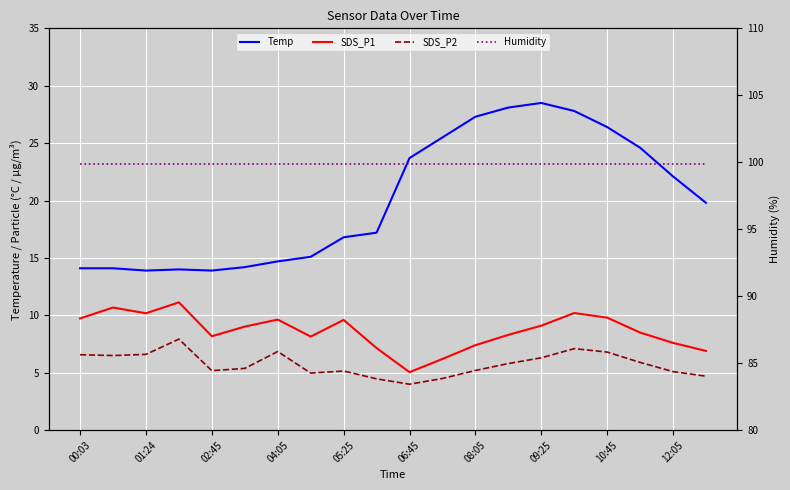

How many values in the SDS_P2 series are below 5?

5